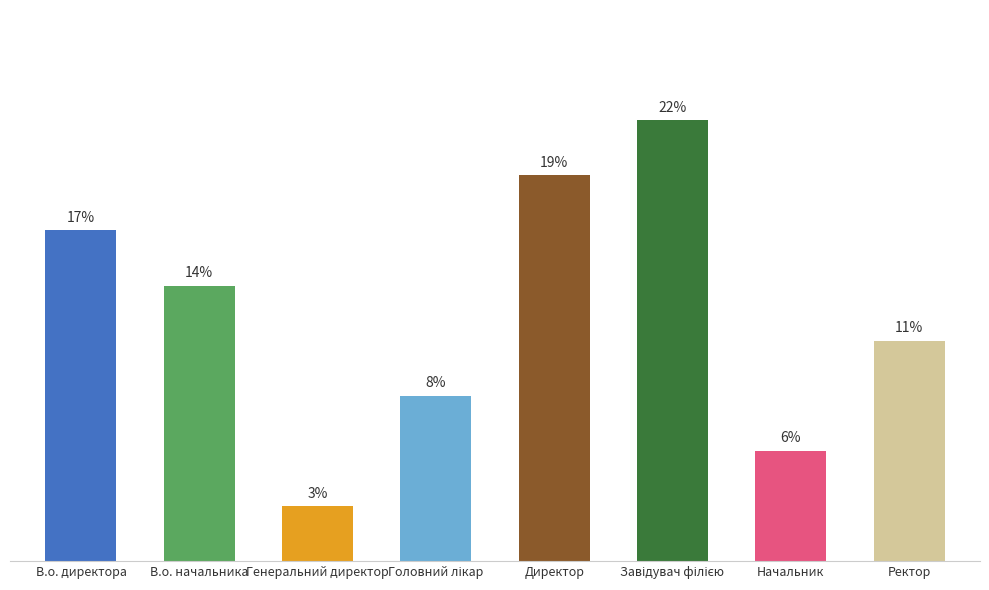

Does the chart contain any negative values?

No